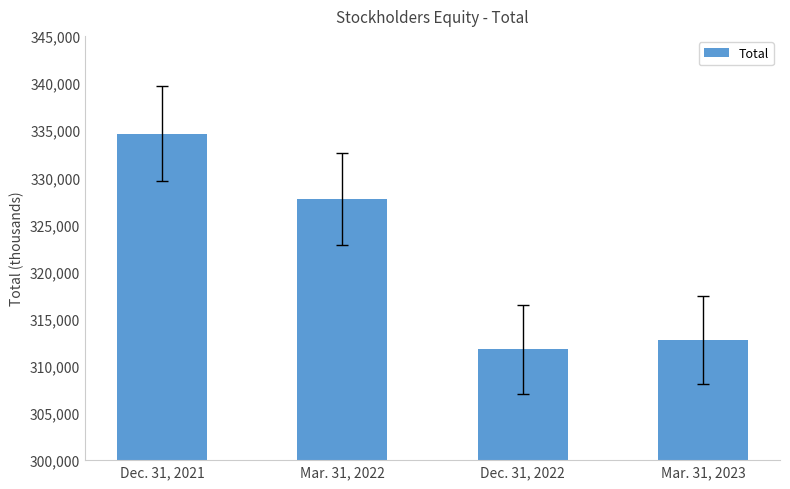

Reading left to right, list all the values displayed in this chart.

Dec. 31, 2021=334619	Mar. 31, 2022=327715	Dec. 31, 2022=311741	Mar. 31, 2023=312745